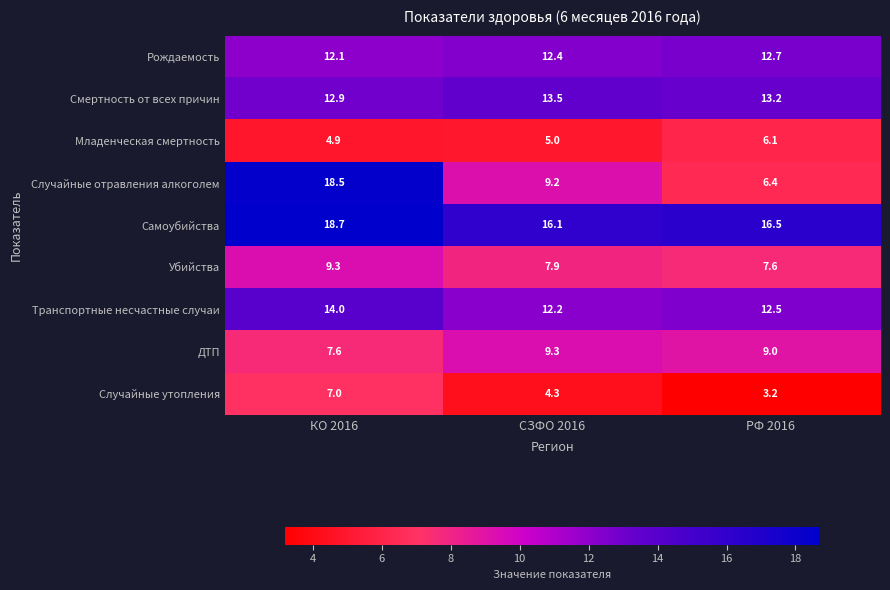

What is the difference between the maximum and minimum values in the Транспортные несчастные случаи series?

1.8